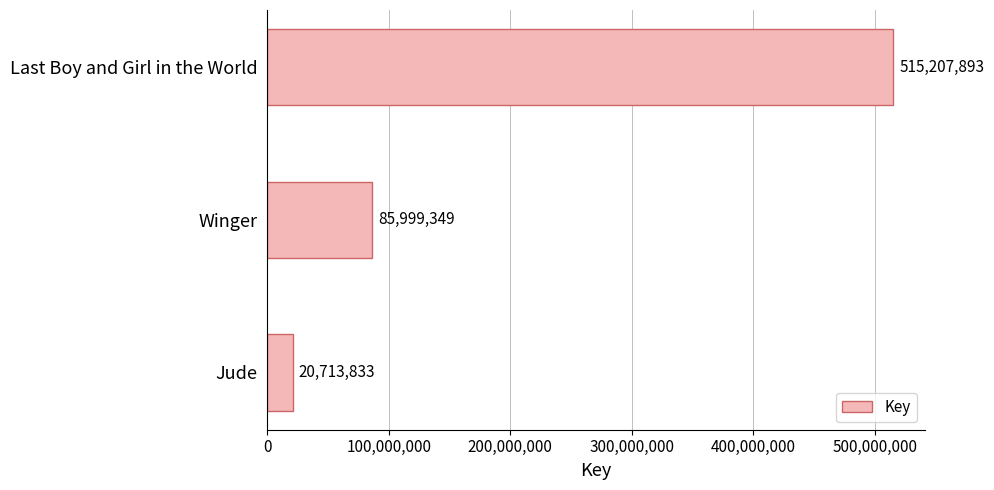

Count the values in the range 20713833 to 515207893.

3